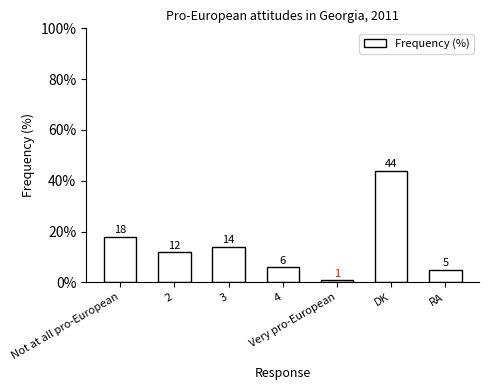

What is the label of the 4th bar from the right?

4